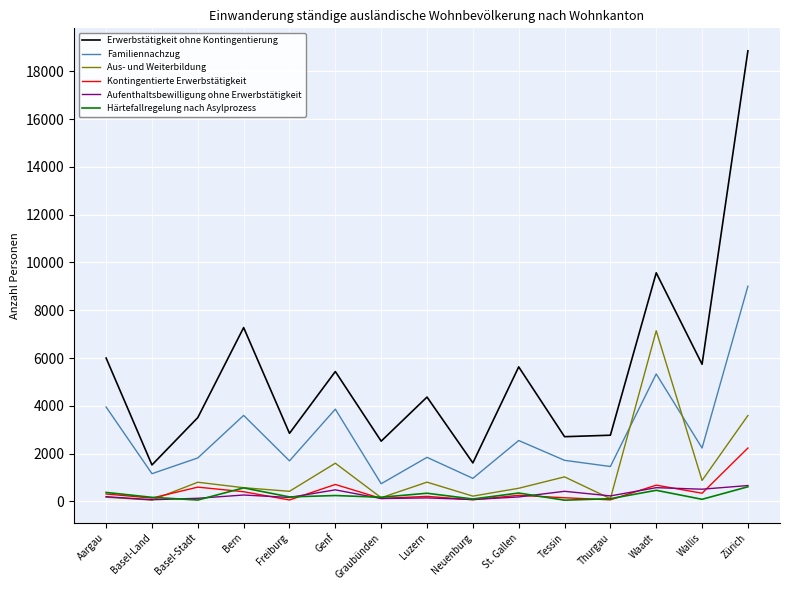

Which series changed the most between Basel-Land and Bern?

Erwerbstätigkeit ohne Kontingentierung